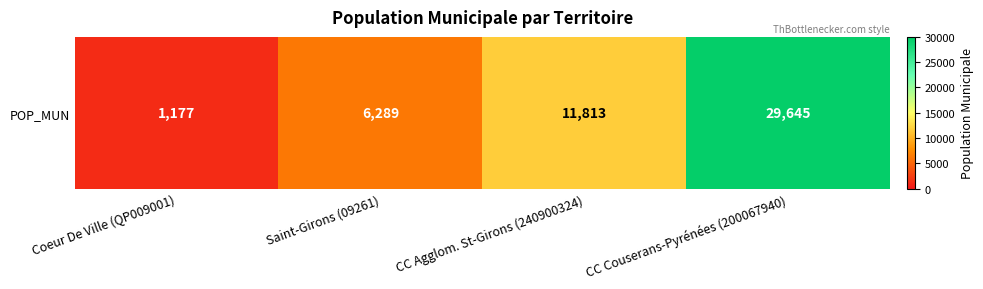

What is the sum of all values?

48924